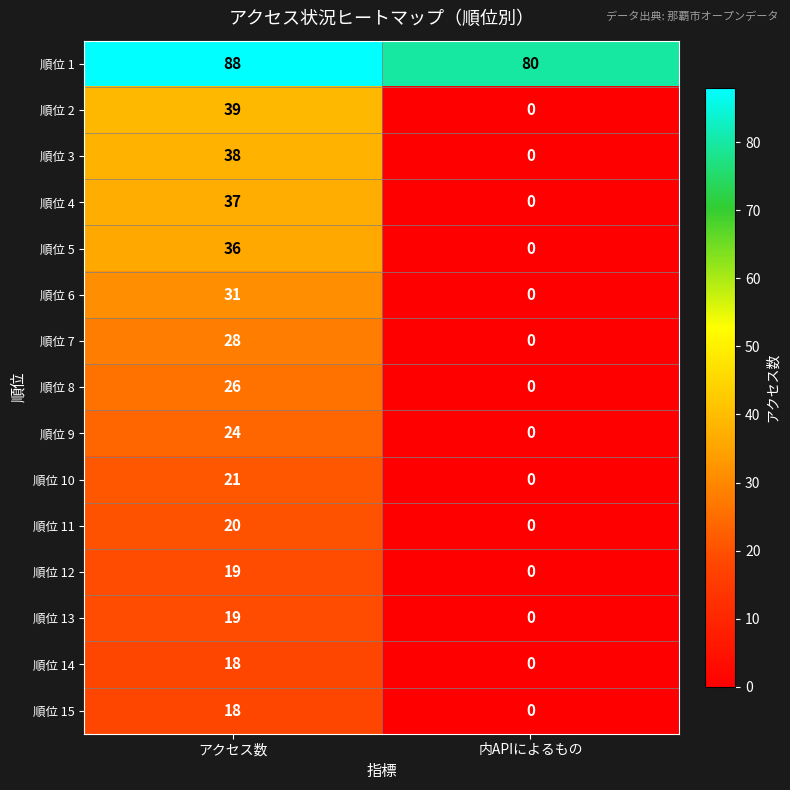

How many data points does each series have?

2